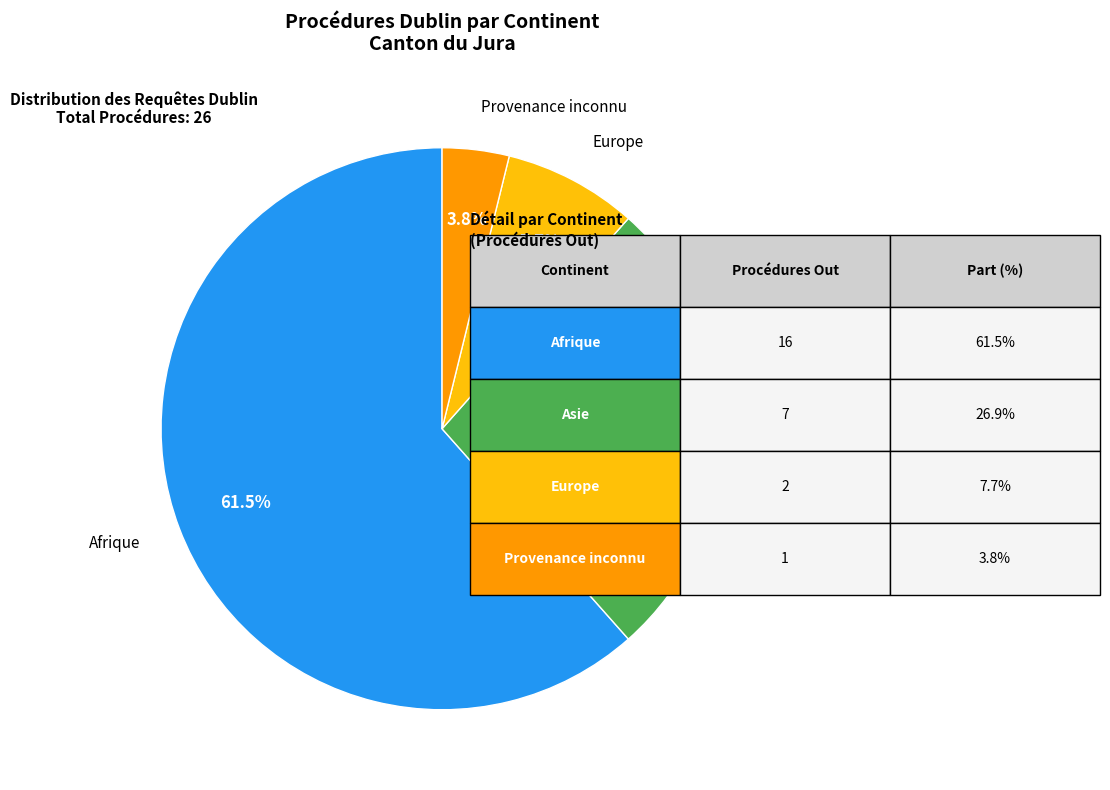

Count the number of slices in the pie.

4